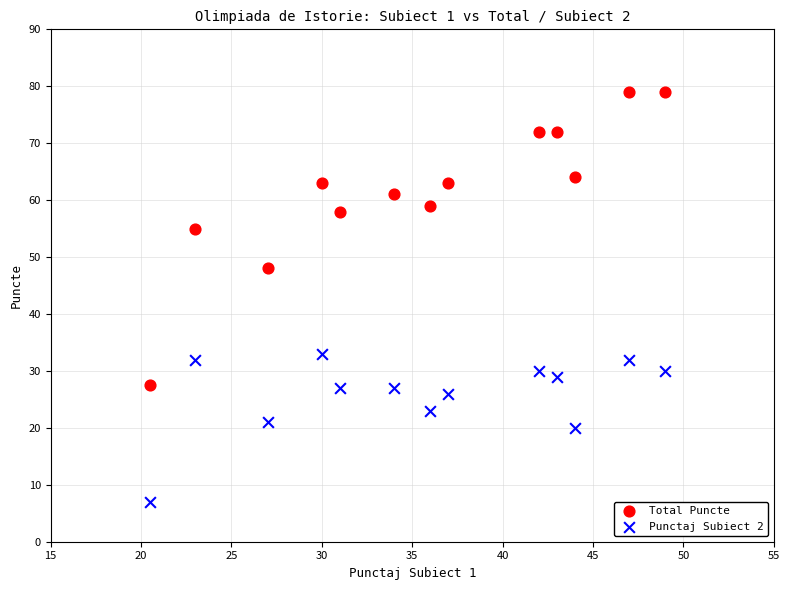

Which series contains the lowest Y value?

Punctaj Subiect 2